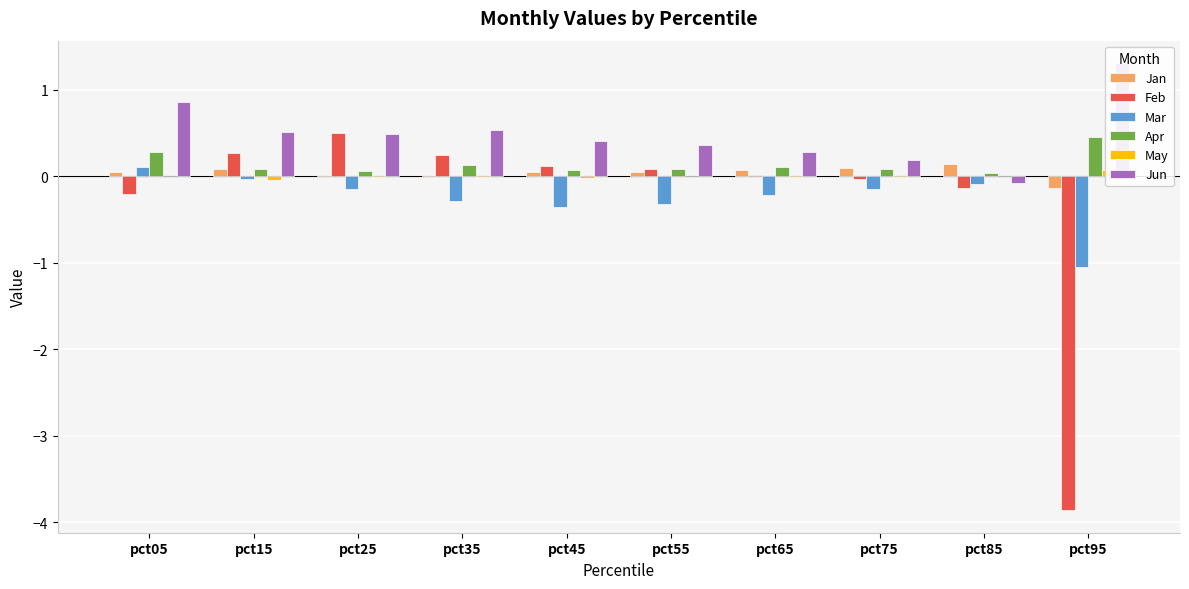

What is the difference between the highest and lowest values at pct75?

0.3